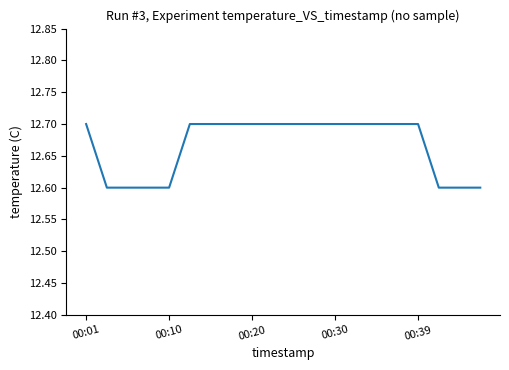

Reading right to left, list all the values displayed in this chart.

12.6	12.6	12.6	12.7	12.7	12.7	12.7	12.7	12.7	12.7	12.7	12.7	12.7	12.7	12.7	12.6	12.6	12.6	12.6	12.7